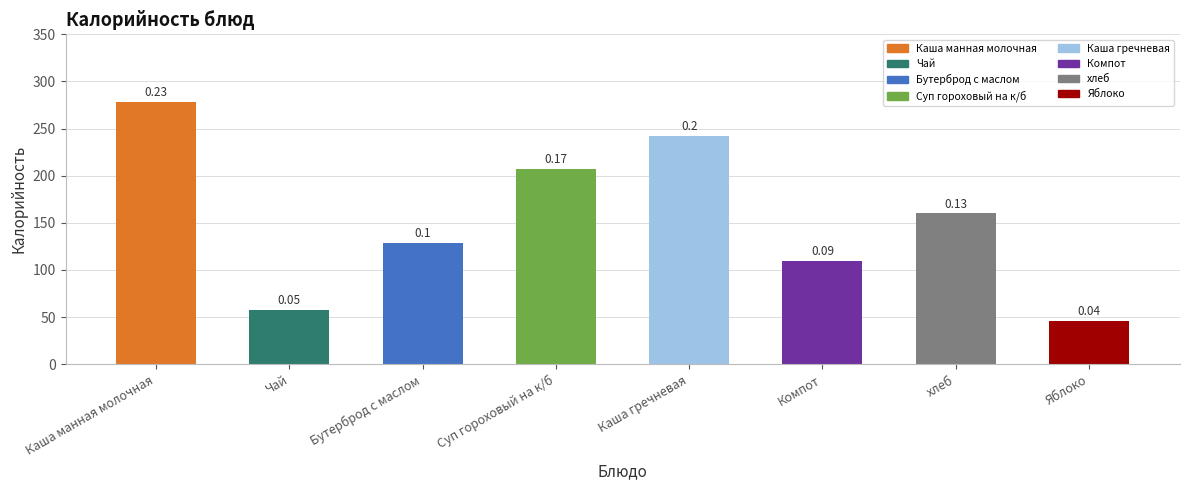

What is the minimum value shown in the chart?

46